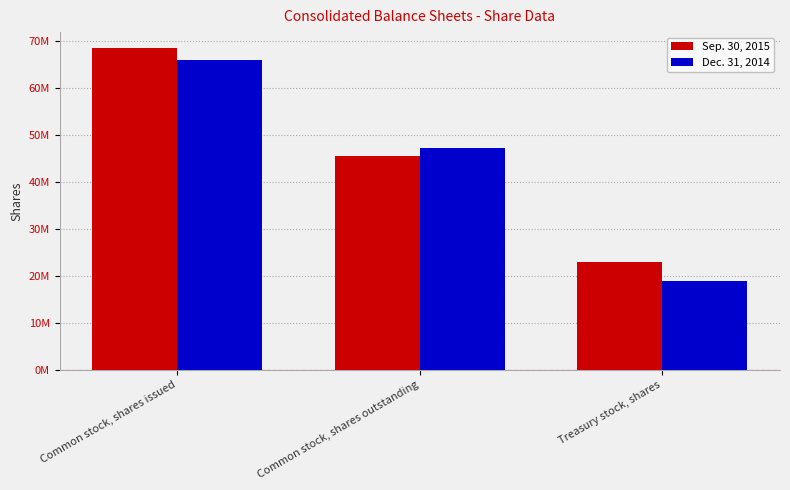

At Treasury stock, shares, list the series in order from largest to smallest.

Sep. 30, 2015, Dec. 31, 2014